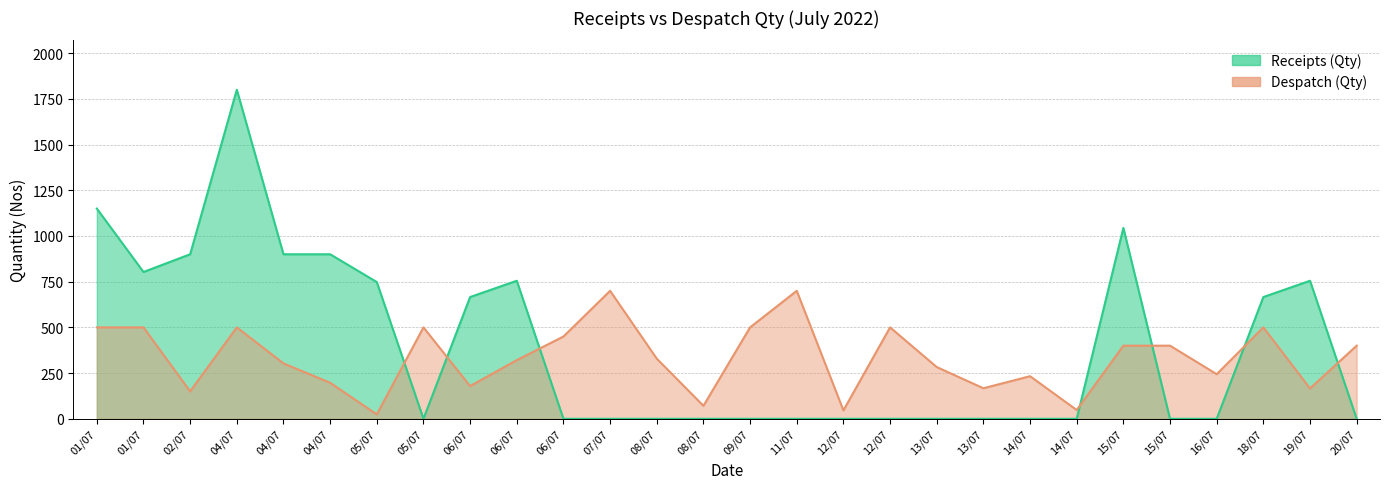

Which category has the highest value across all series?

04/07